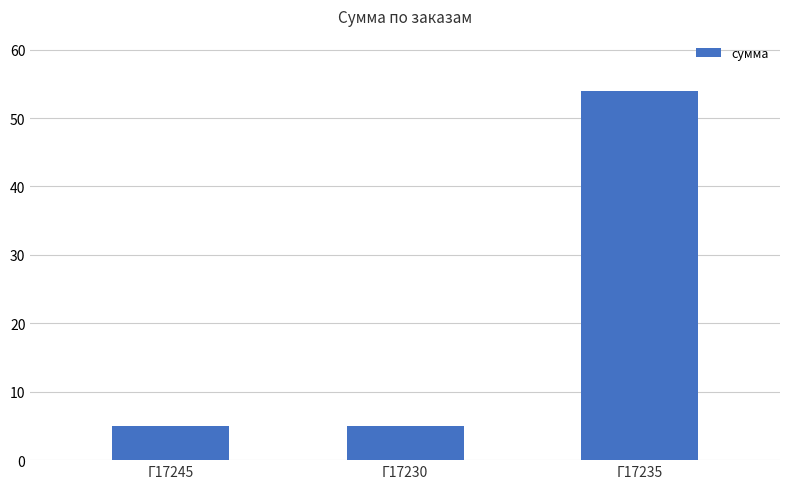

What is the label of the 1st bar from the left?

Г17245